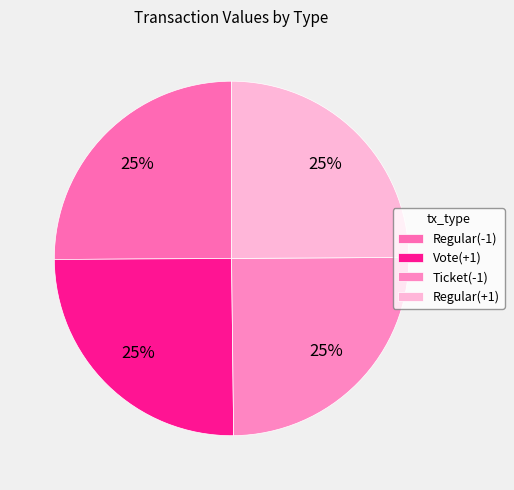

Rank the categories by value from highest to lowest.

Regular(-1), Vote(+1), Ticket(-1), Regular(+1)